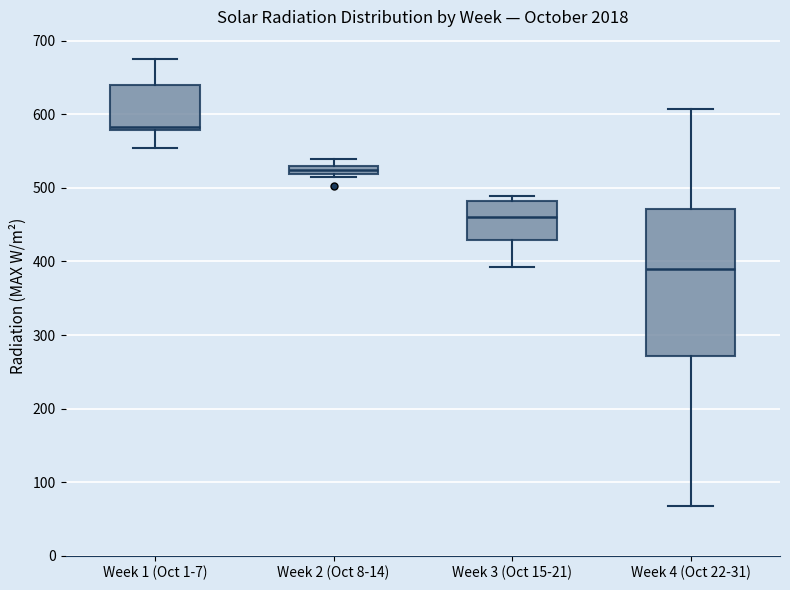

Where is the upper edge of the box for Week 2 (Oct 8-14) on the y-axis? The values are not printed on the chart, so give them approximately, as read against the axis.

530